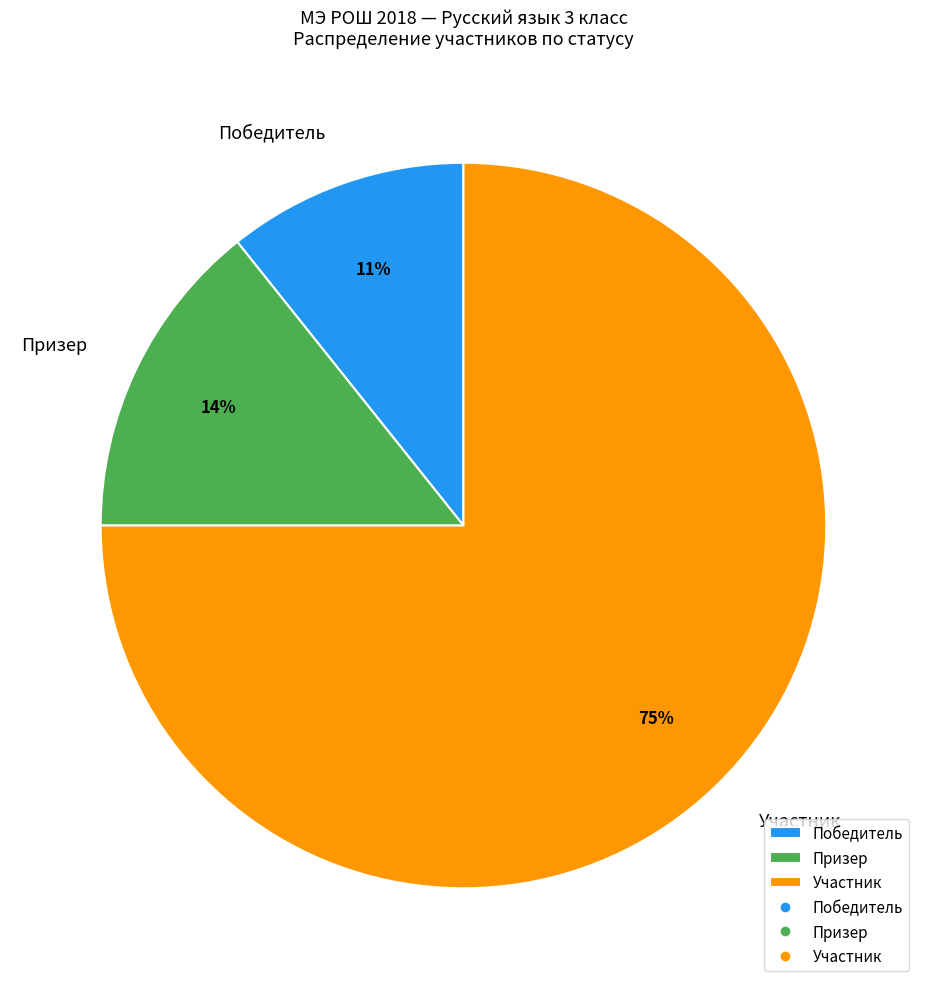

To the nearest percent, what percentage of the pie is Призер?

14%